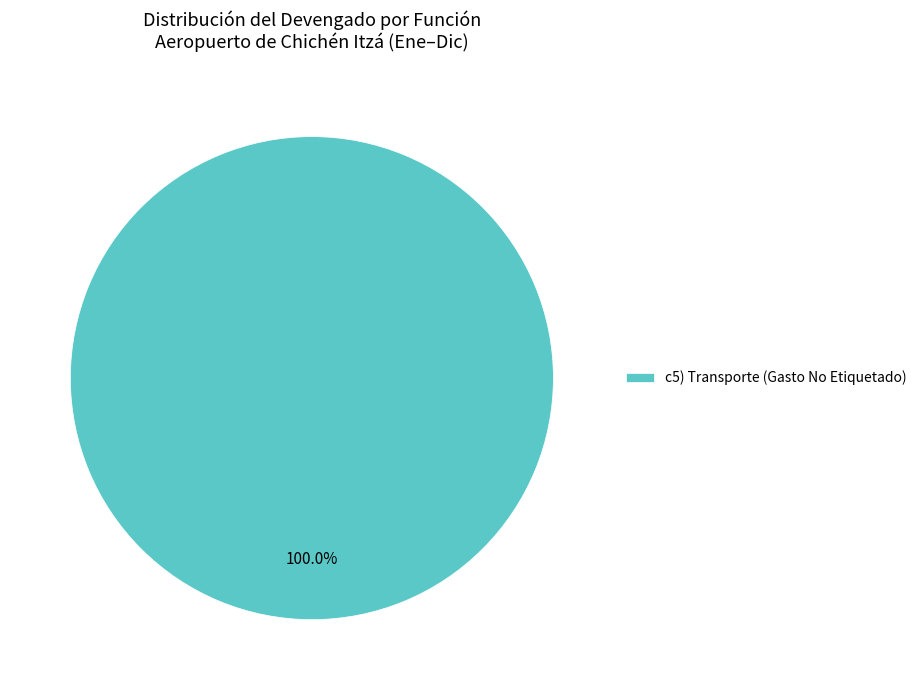

Rank the categories by value from lowest to highest.

c5) Transporte (Gasto No Etiquetado)